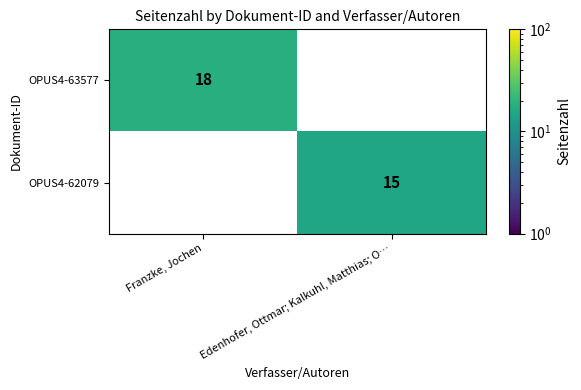

True or false: OPUS4-62079 has a value of 7 at Franzke, Jochen.

False